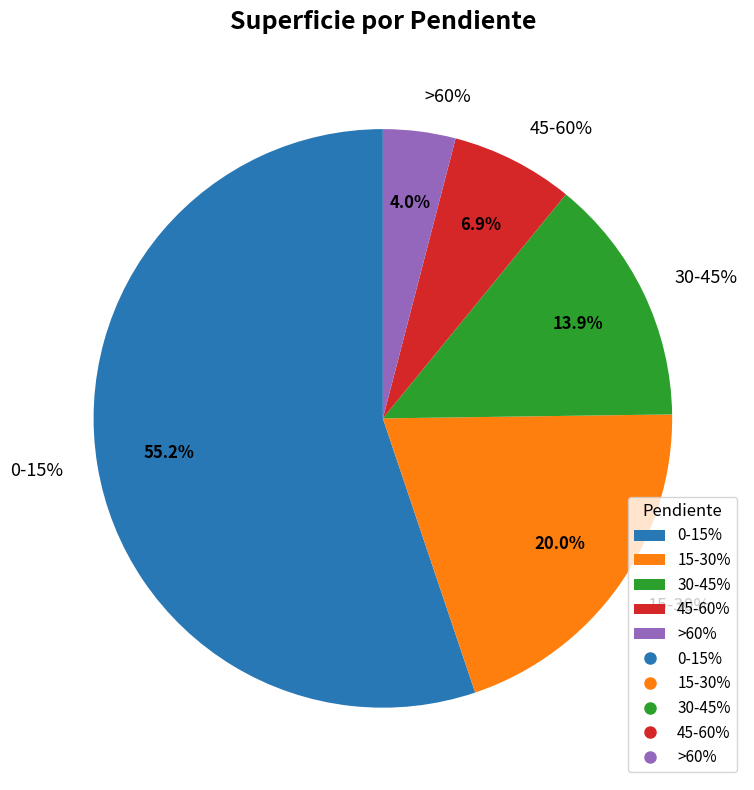

Is there a majority slice in this chart?

Yes